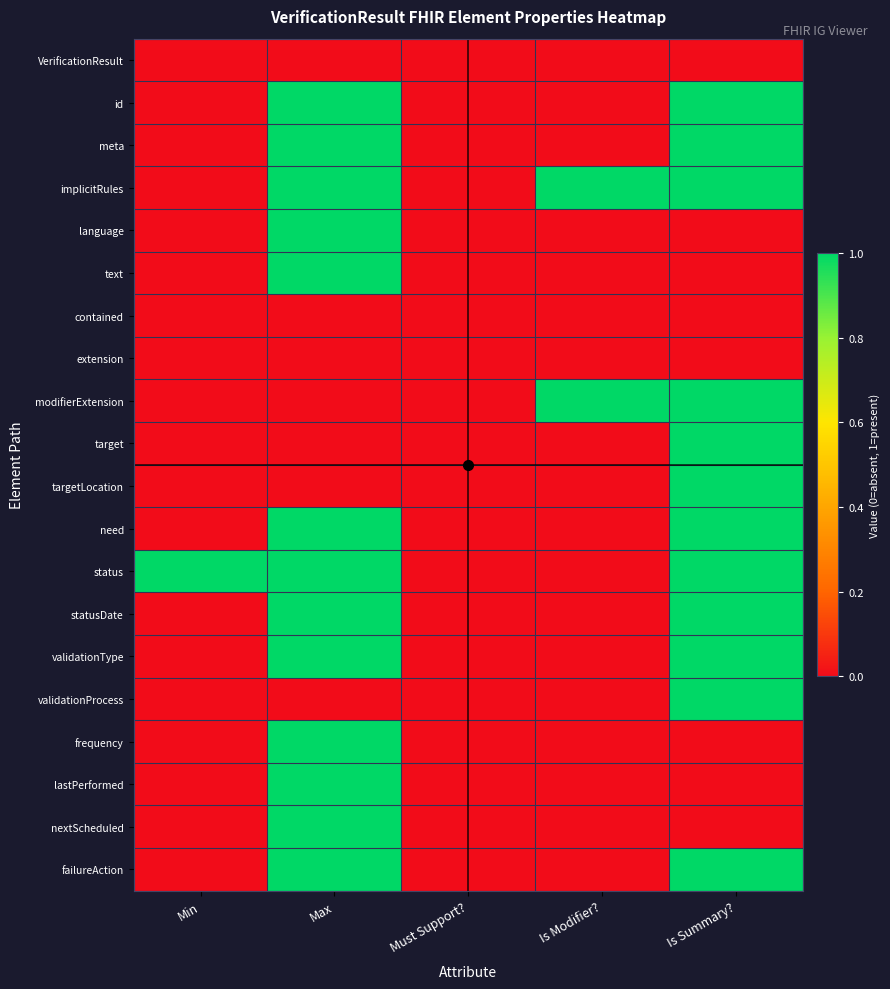

Which series has the largest total across all categories?

implicitRules